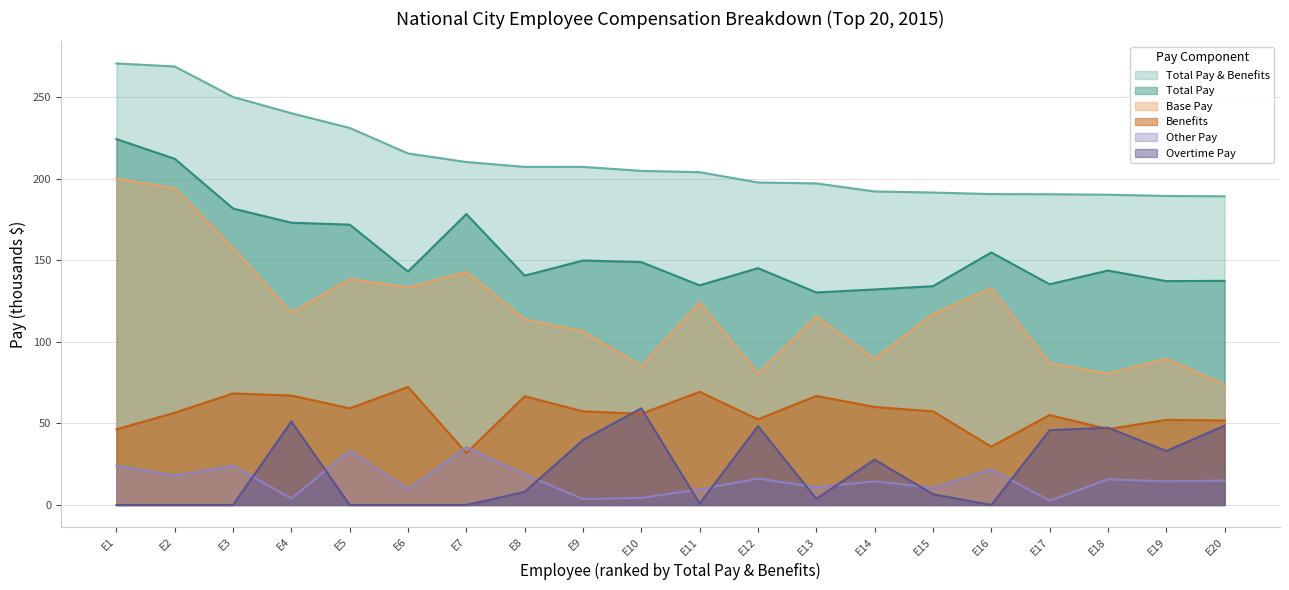

The value of Overtime Pay at E10 is 59.3. True or false?

True